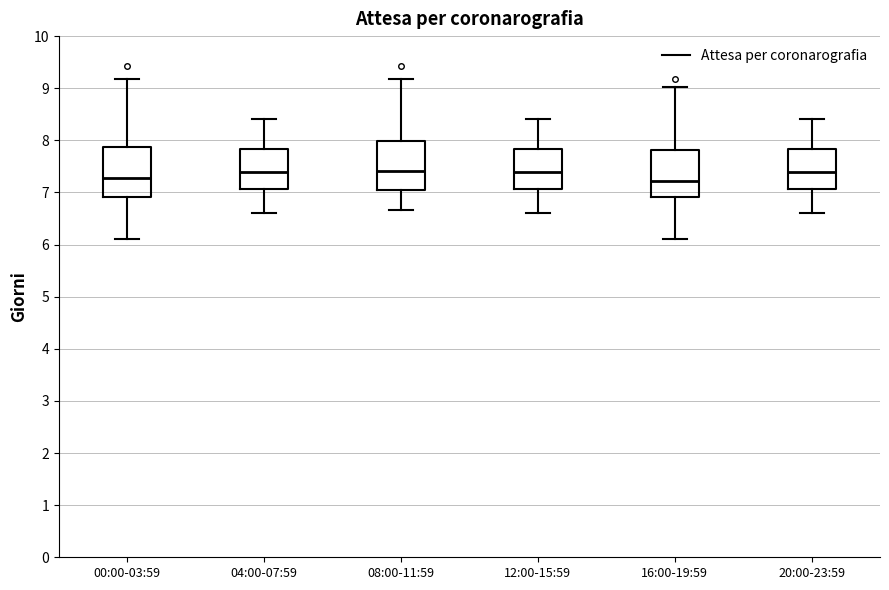

Reading left to right, read every box against the y-axis: the position of its median line, the range the box covers, and the ends of its whiskers. The values are not printed on the chart, so give them approximately, as read against the axis.

00:00-03:59: median 7.3, box 6.9 to 7.9, whiskers 6.1 to 9.2
04:00-07:59: median 7.4, box 7.1 to 7.8, whiskers 6.6 to 8.4
08:00-11:59: median 7.4, box 7.1 to 8.0, whiskers 6.7 to 9.2
12:00-15:59: median 7.4, box 7.1 to 7.8, whiskers 6.6 to 8.4
16:00-19:59: median 7.2, box 6.9 to 7.8, whiskers 6.1 to 9.0
20:00-23:59: median 7.4, box 7.1 to 7.8, whiskers 6.6 to 8.4